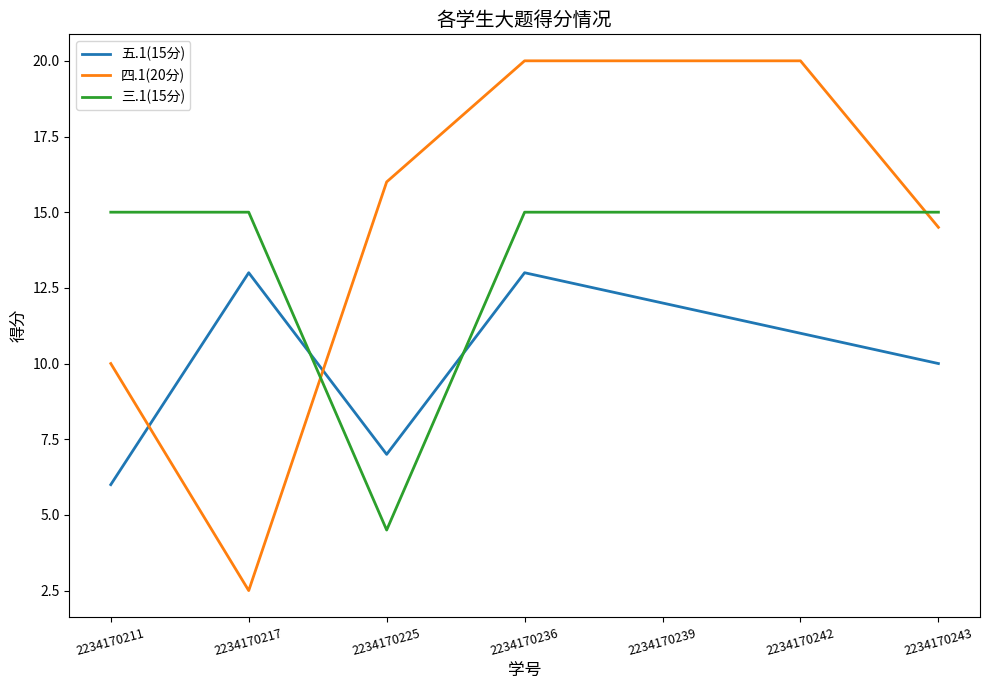

Where is 三.1(15分) nearest to the value 9?

2234170225